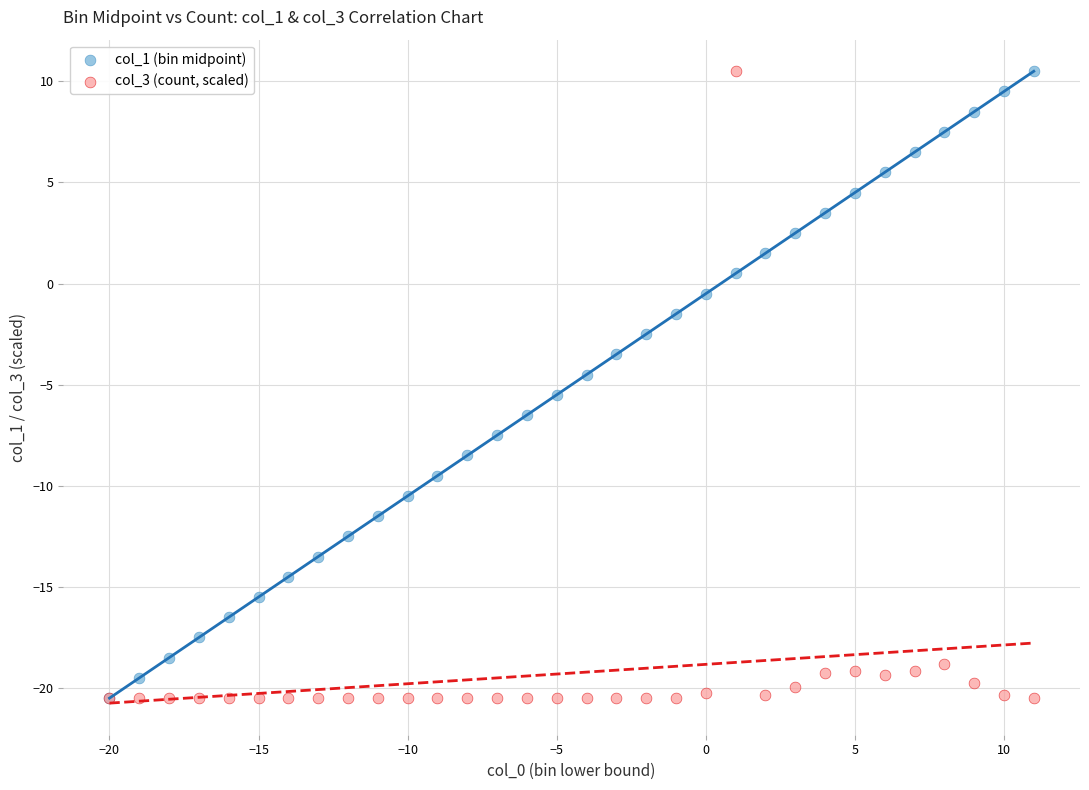

What are all the series names shown in the legend?

col_1 (bin midpoint), col_3 (count, scaled)